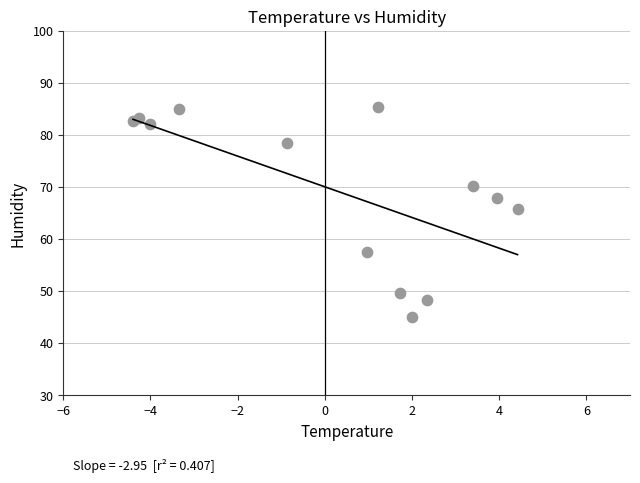

What is the range of Y values (max minus min)?

40.2